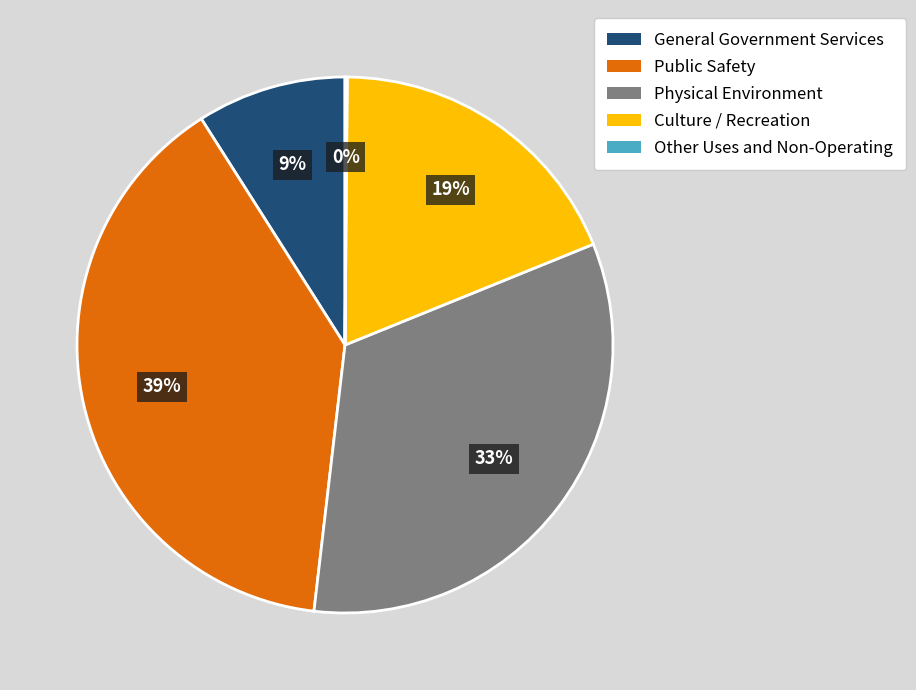

To the nearest percent, what is the difference between the largest and smallest slice percentages?

39%